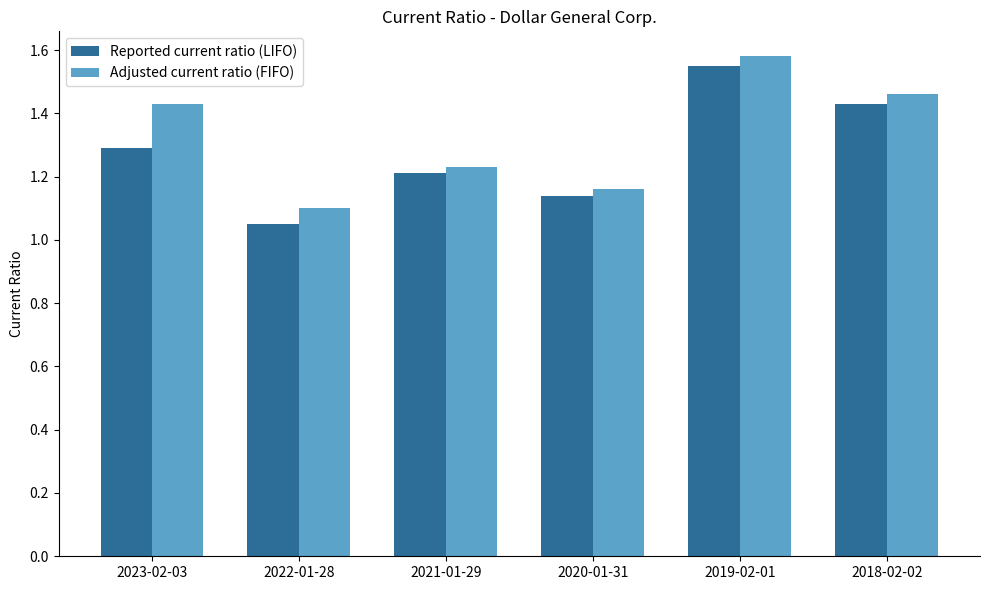

At which label is Reported current ratio (LIFO) closest to 1?

2022-01-28